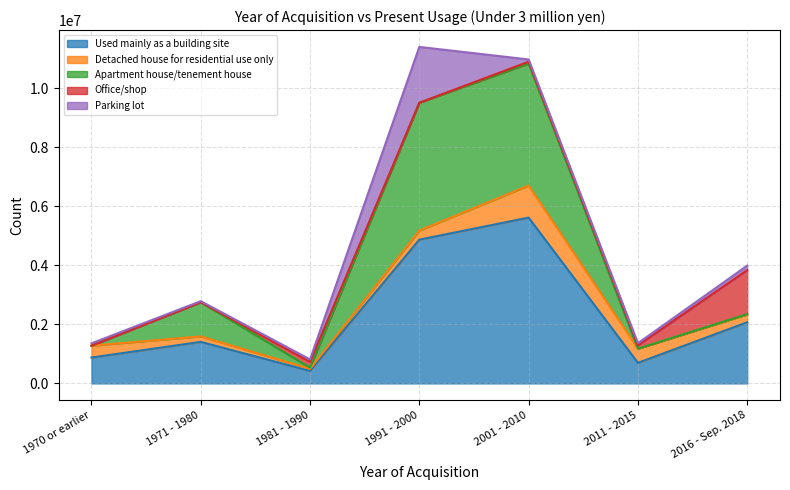

Reading left to right, list all the values displayed in this chart.

Used mainly as a building site: 876000	1407000	424000	4868000	5614000	697000	2070000
Detached house for residential use only: 402000	185000	69000	309000	1085000	481000	265000
Apartment house/tenement house: 0	1158000	41000	4326000	4132000	0	11000
Office/shop: 0	0	194000	0	62000	109000	1491000
Parking lot: 79000	35000	85000	1891000	76000	75000	152000